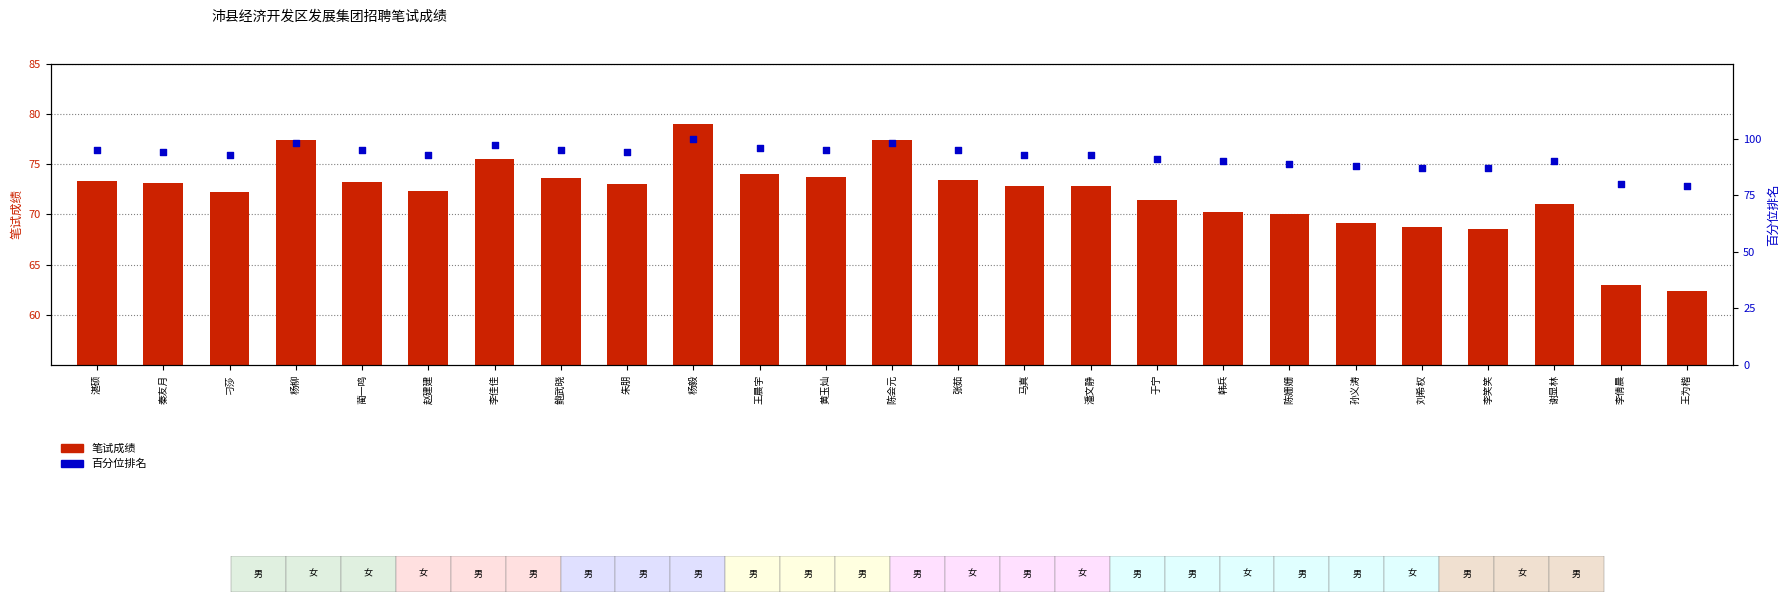

At which category is the sum across all series the highest?

杨毅